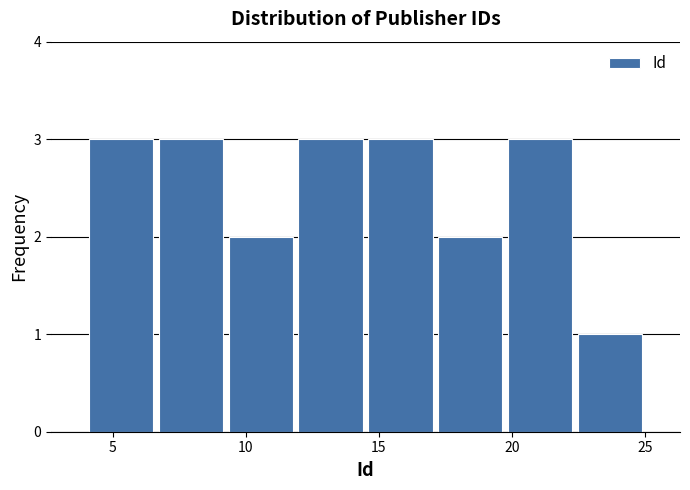

Reading left to right, list every bar in this chart as the range it spans on the x-axis followed by its height. Neither the bar edges nor the heights are printed on the chart, so give them approximately, as read against the axes.

4.0 to 6.5: 3
6.5 to 9.5: 3
9.5 to 12.0: 2
12.0 to 14.5: 3
14.5 to 17.0: 3
17.0 to 20.0: 2
20.0 to 22.5: 3
22.5 to 25.0: 1